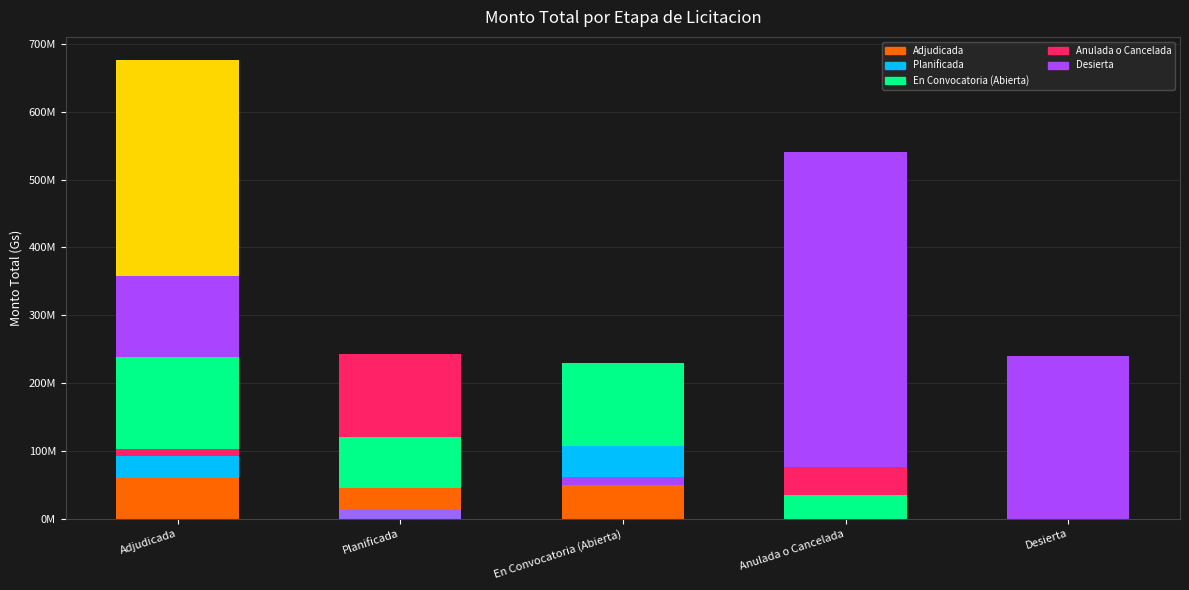

What is the label of the 1st bar from the right?

Desierta